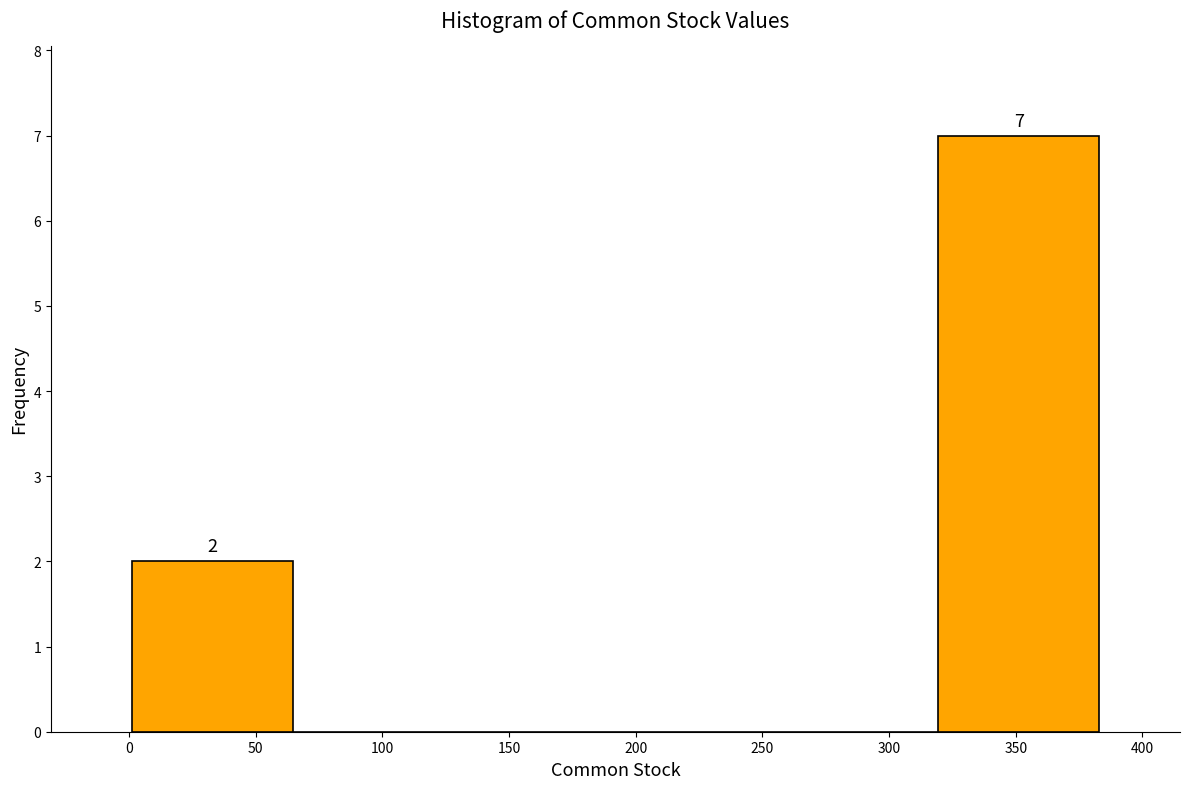

Over which range of the x-axis is the bar tallest?

320 to 385